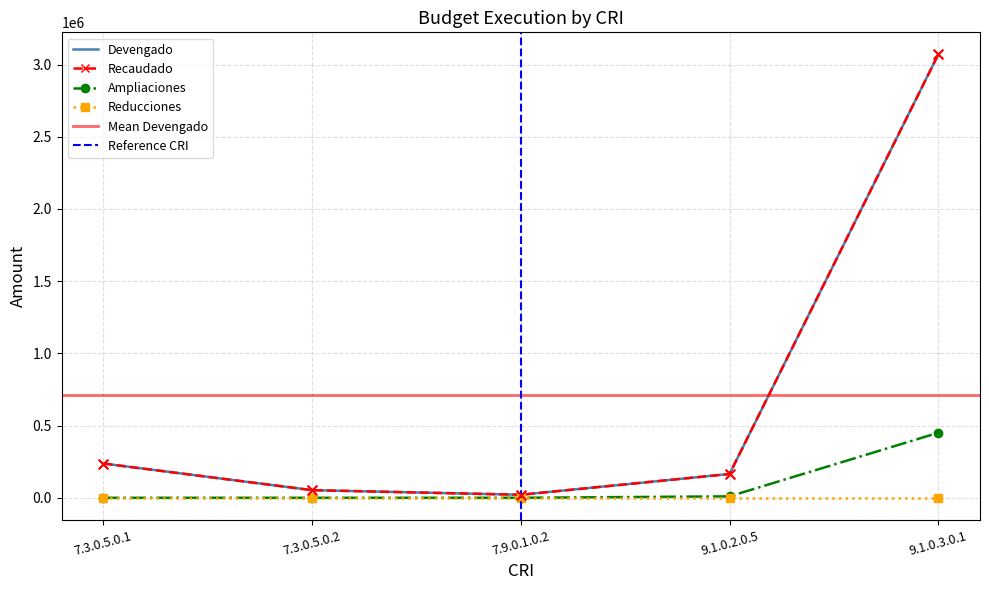

Which series has the largest total across all categories?

Devengado